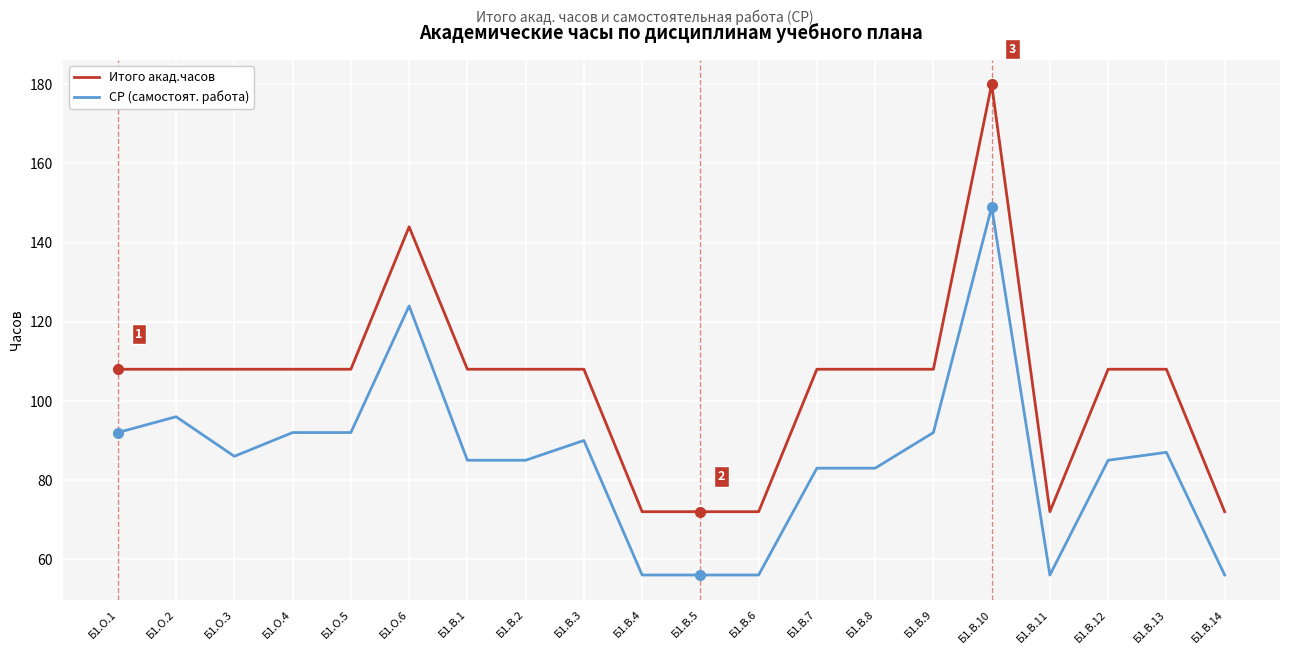

What is the minimum value shown in the chart?

56